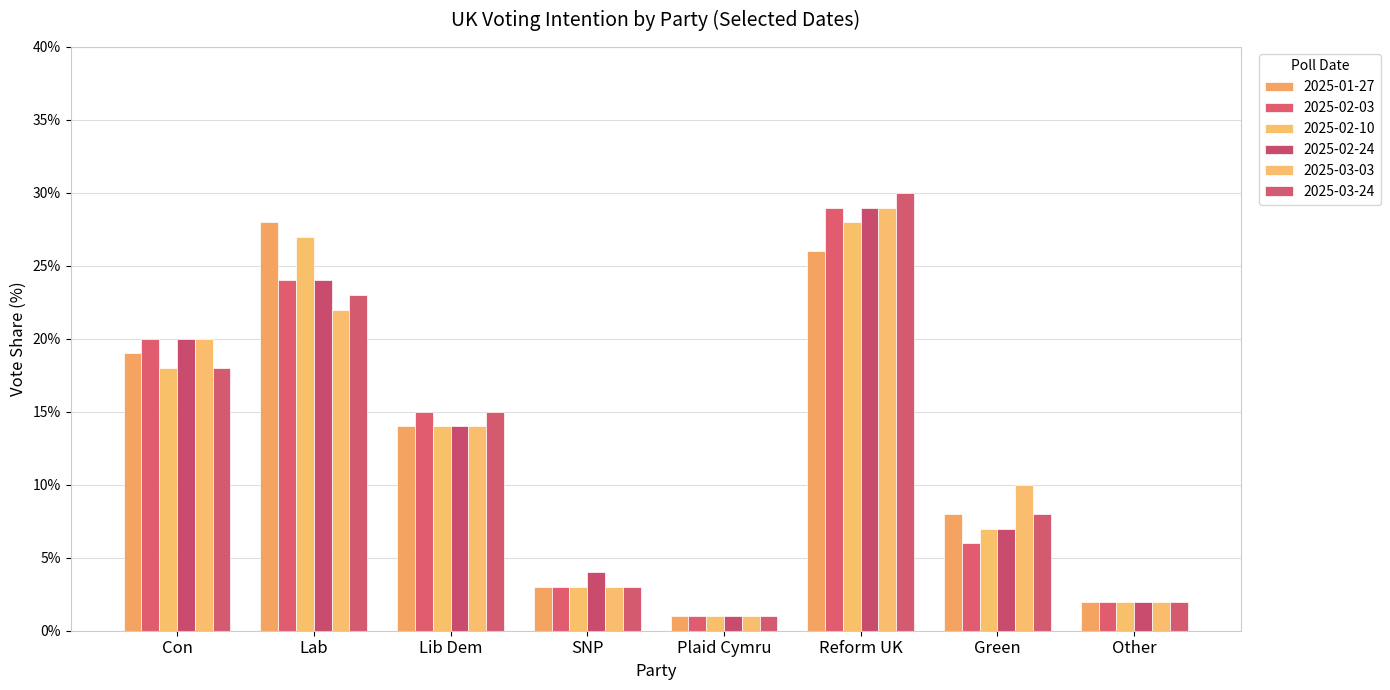

At which category does the chart reach its peak across all series?

Reform UK